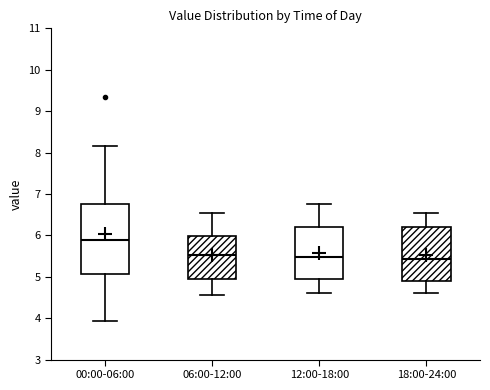

Reading left to right, read every box against the y-axis: the position of its median line, the range the box covers, and the ends of its whiskers. The values are not printed on the chart, so give them approximately, as read against the axis.

00:00-06:00: median 5.9, box 5.1 to 6.8, whiskers 3.9 to 8.2
06:00-12:00: median 5.5, box 4.9 to 6.0, whiskers 4.6 to 6.6
12:00-18:00: median 5.5, box 4.9 to 6.2, whiskers 4.6 to 6.8
18:00-24:00: median 5.4, box 4.9 to 6.2, whiskers 4.6 to 6.6